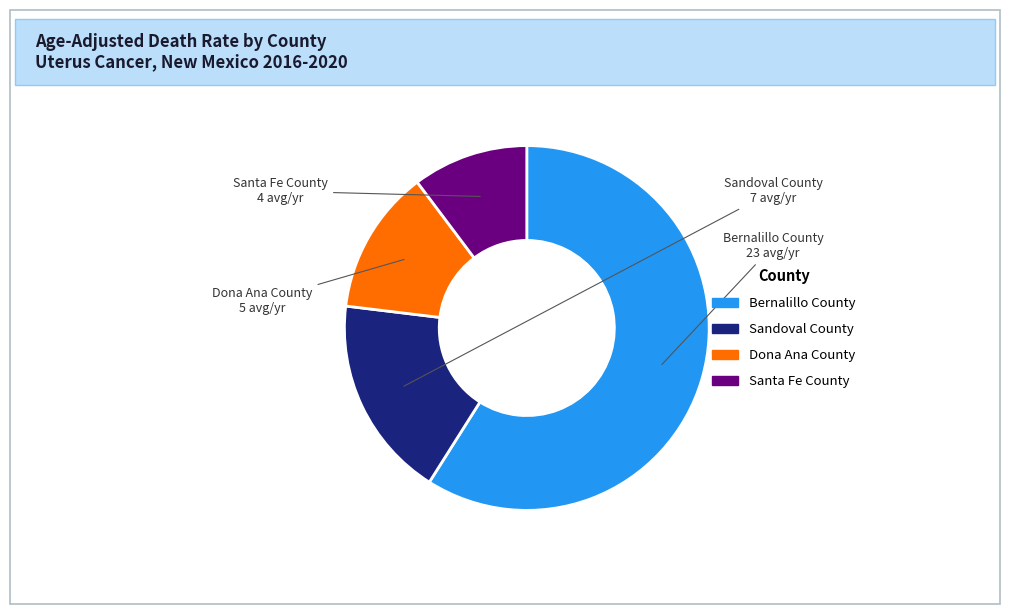

Is there any slice that represents more than half of the pie?

Yes